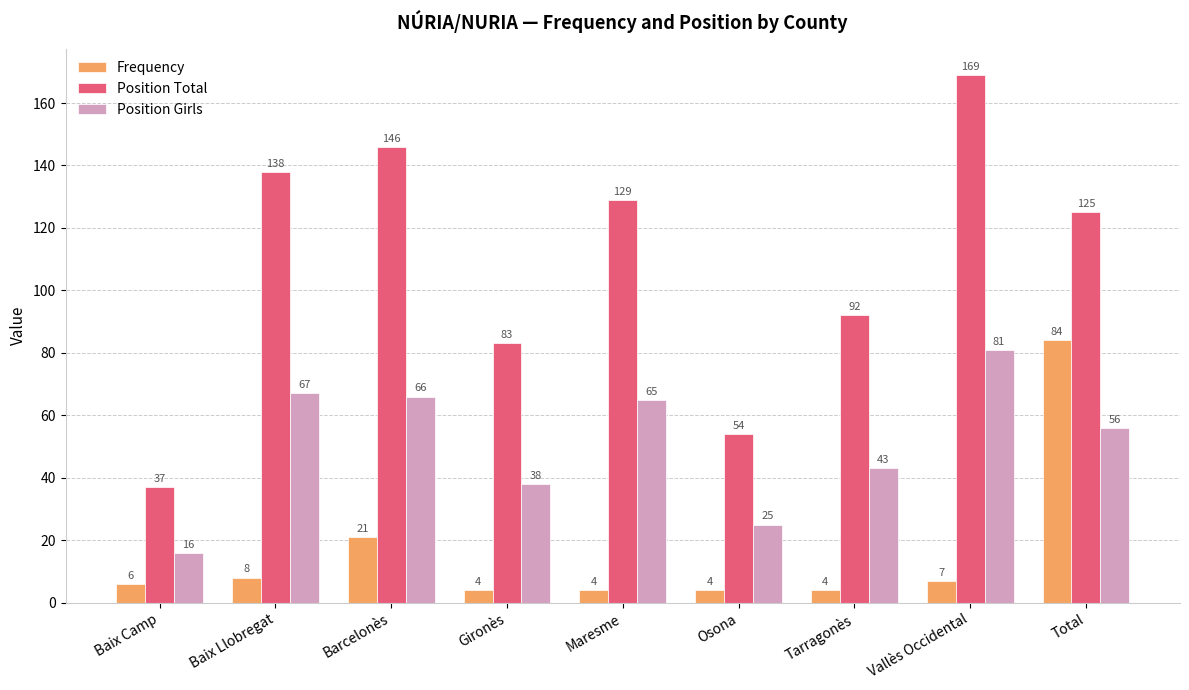

How many data points in Position Total are less than 125?

4